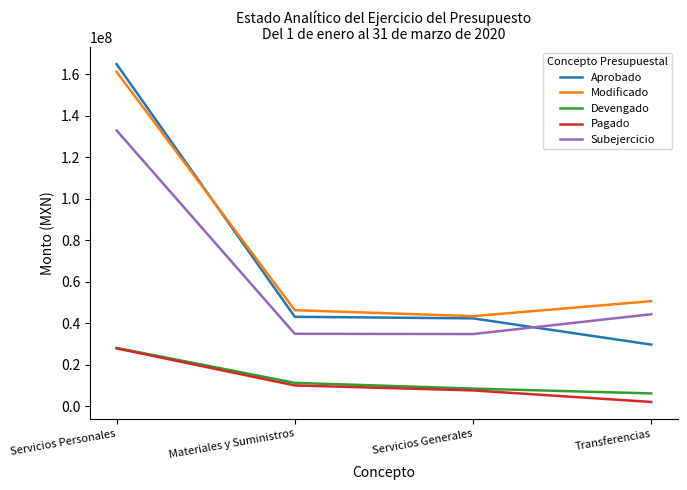

Is this an area chart (filled region under the line)?

No